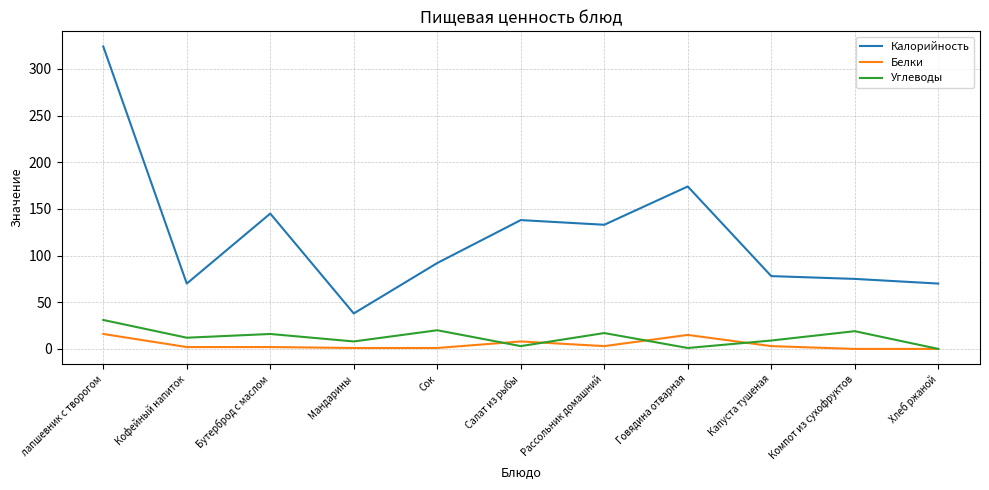

At which label is Белки closest to 8?

Салат из рыбы